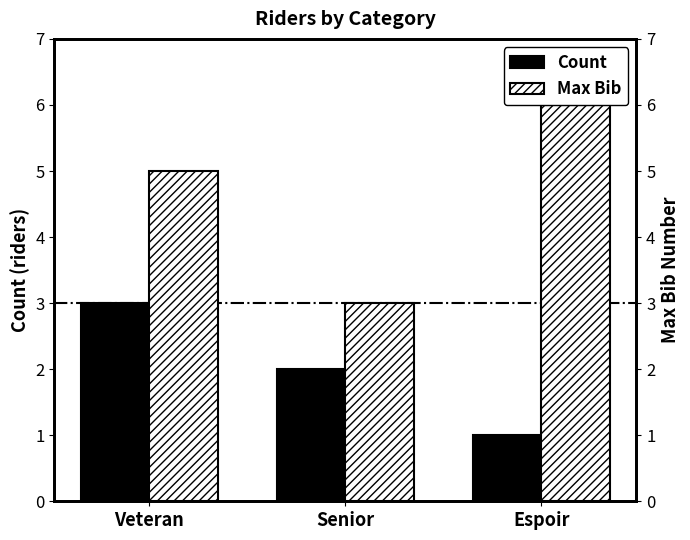

The value of Count at Senior is 3. True or false?

False